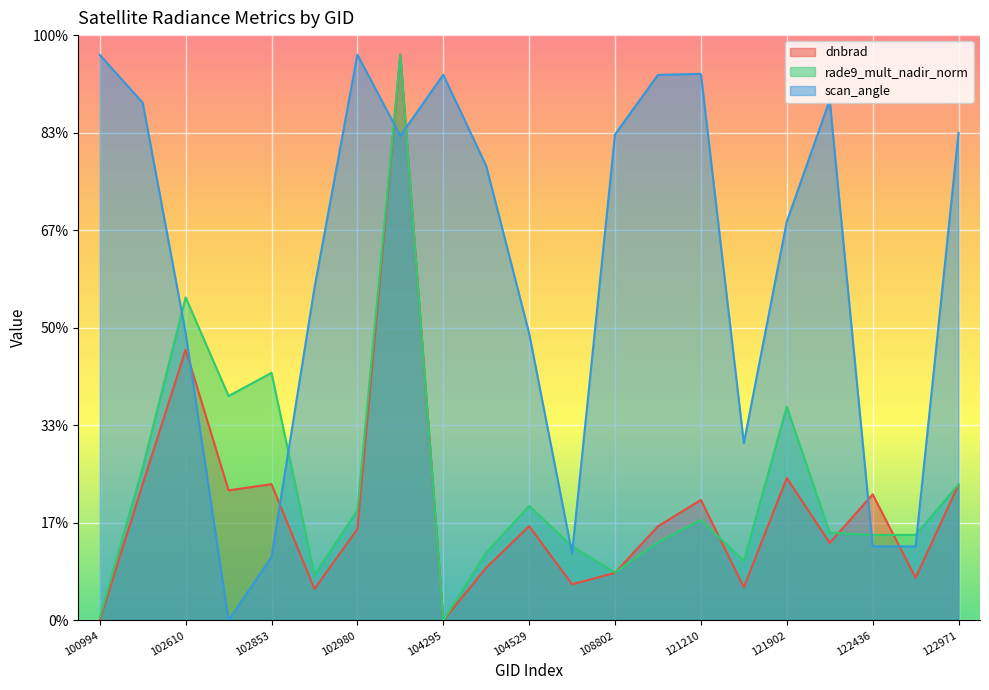

How many times do scan_angle and rade9_mult_nadir_norm cross each other?

8